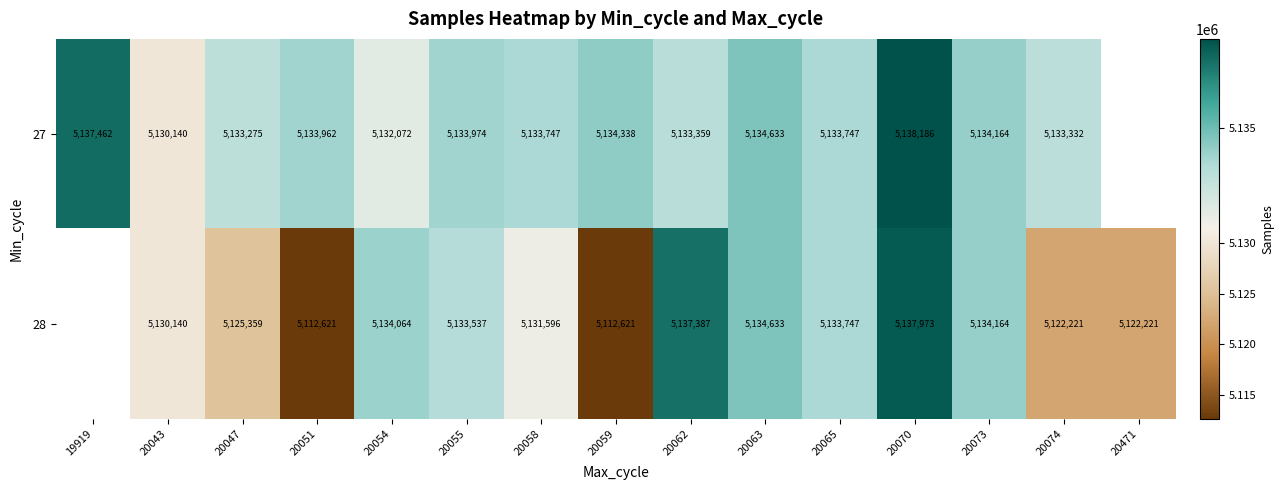

Rank the series at 20051 from highest to lowest value.

27, 28